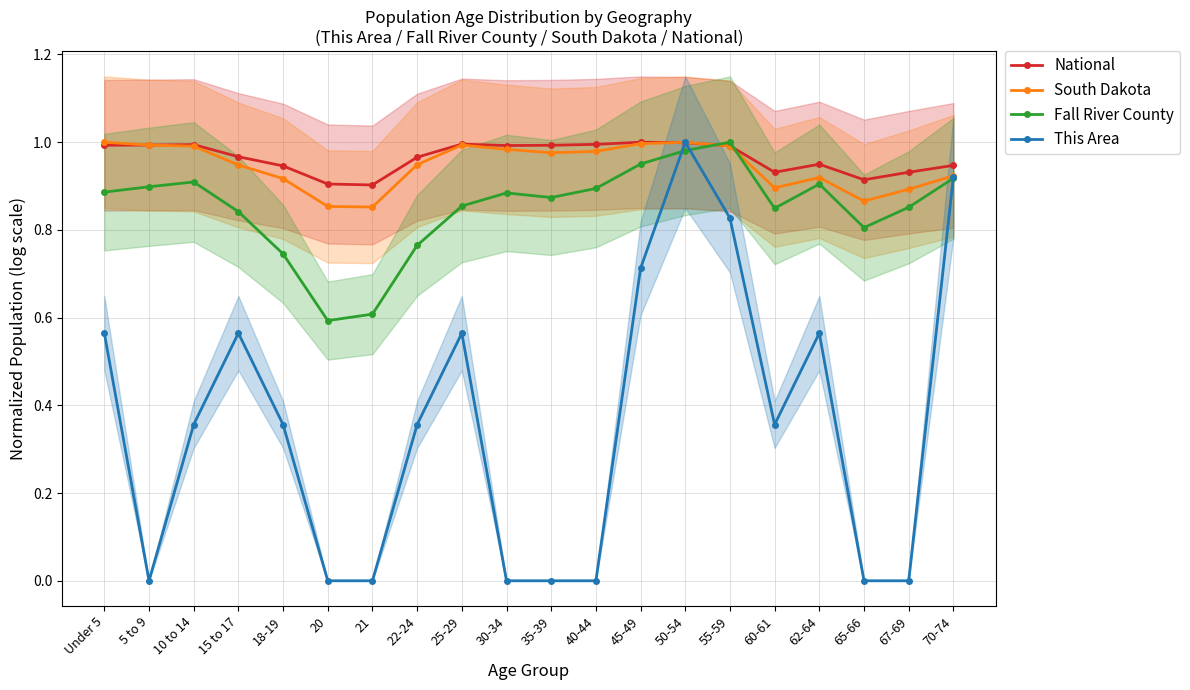

What is the total value across all series at 60-61?

3.0